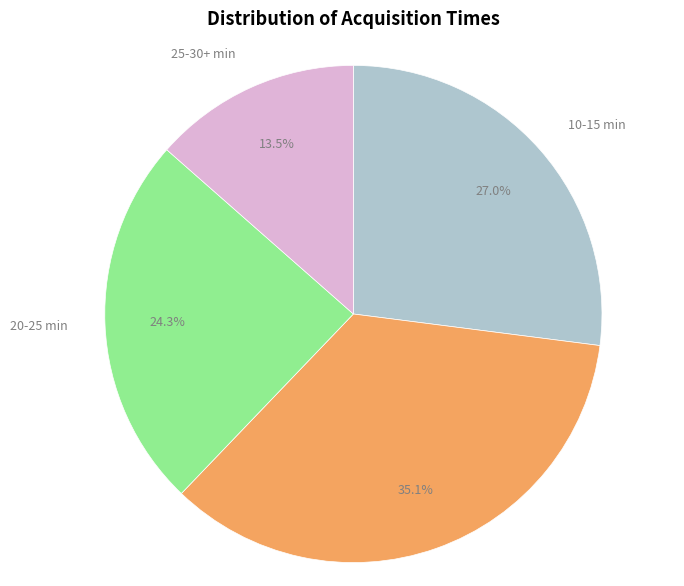

Rank the categories by value from lowest to highest.

25-30+ min, 20-25 min, 10-15 min, 15-20 min